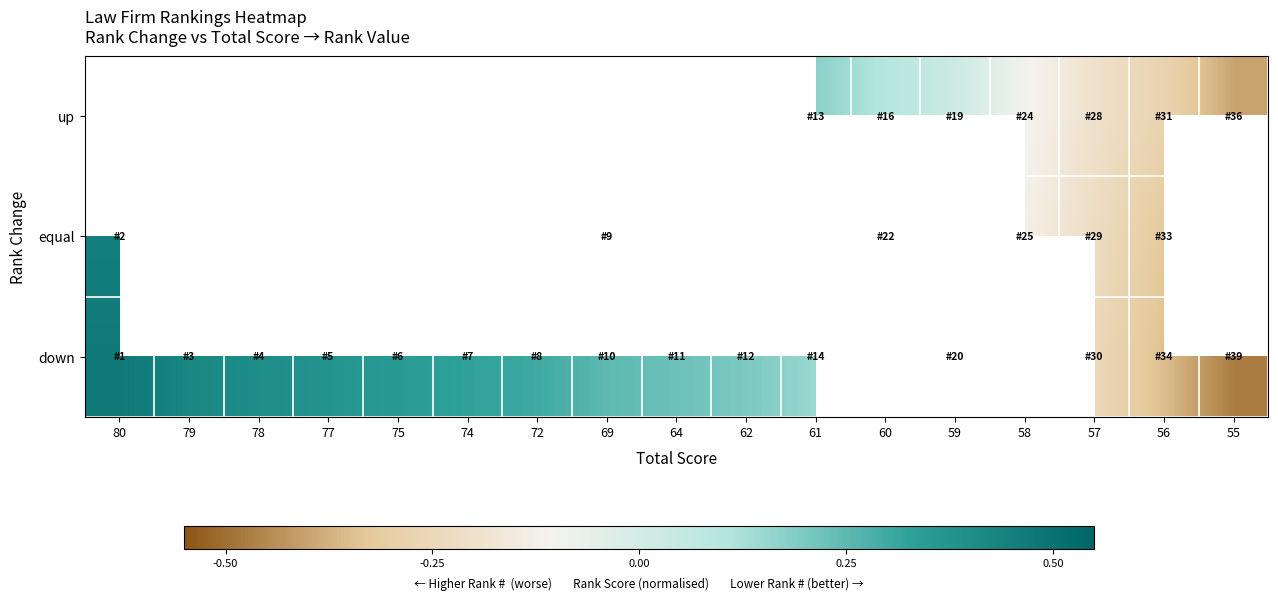

Is the value of down at 58 greater than the value of equal at 72?

No